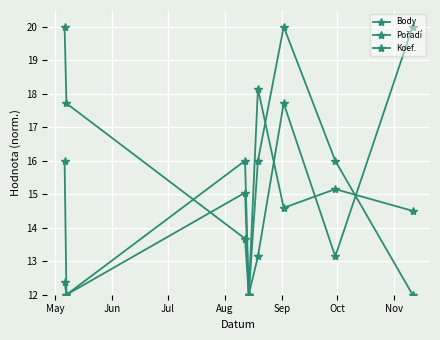

How many interior local valleys does the Pořadí series have?

3